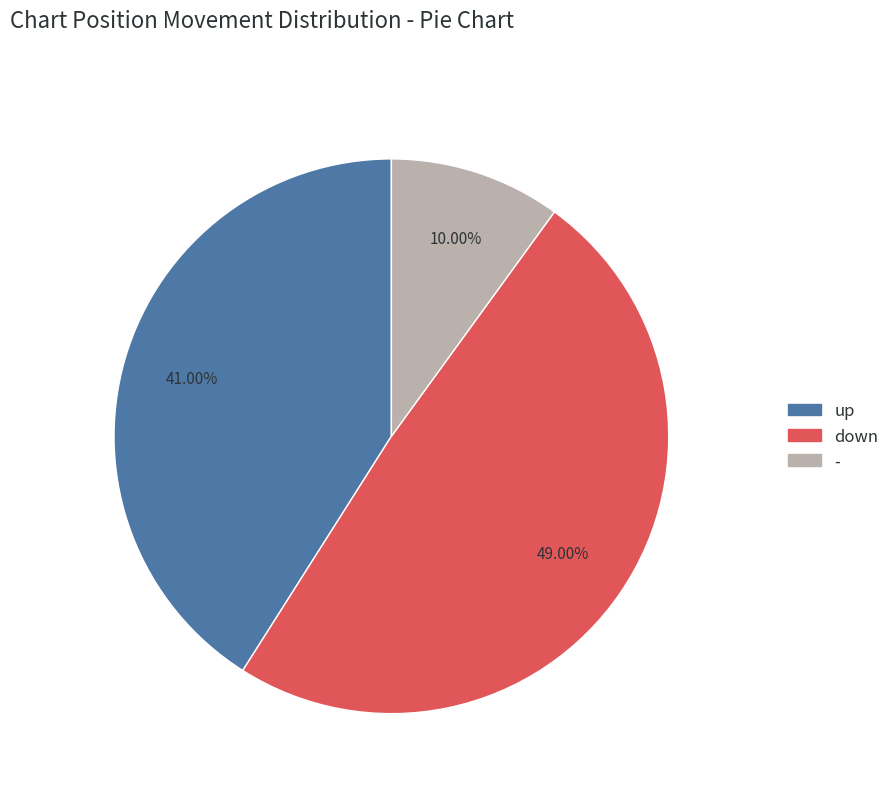

Which slice is the smallest?

-